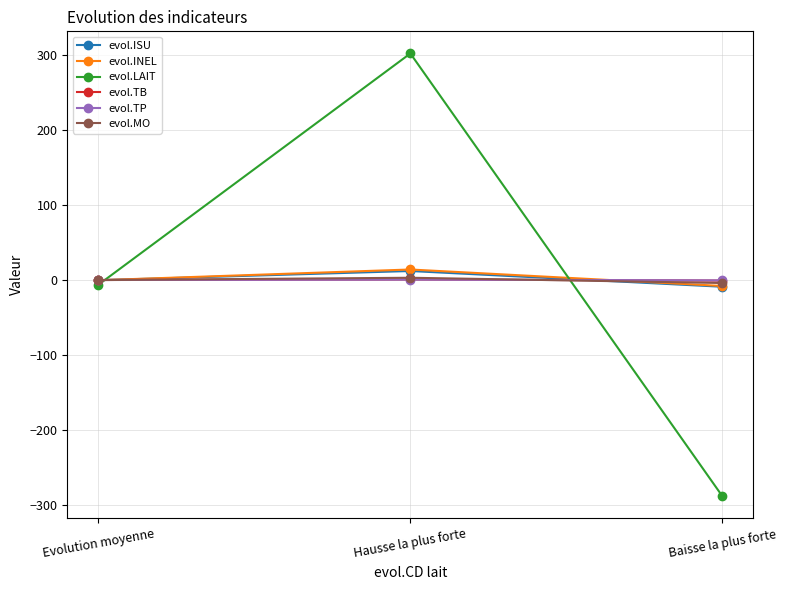

What is the lowest value of the evol.INEL series?

-8.0